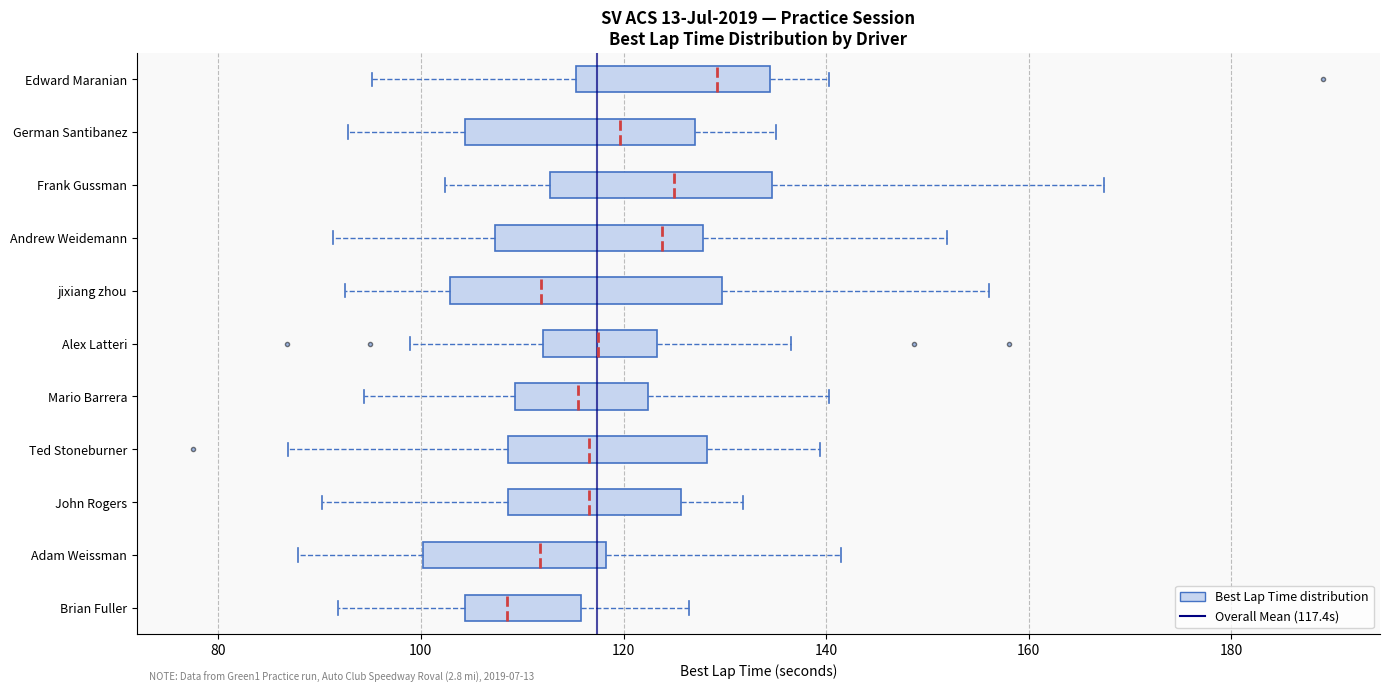

Comparing the boxes themselves (not the whiskers), which one is the widest?

jixiang zhou